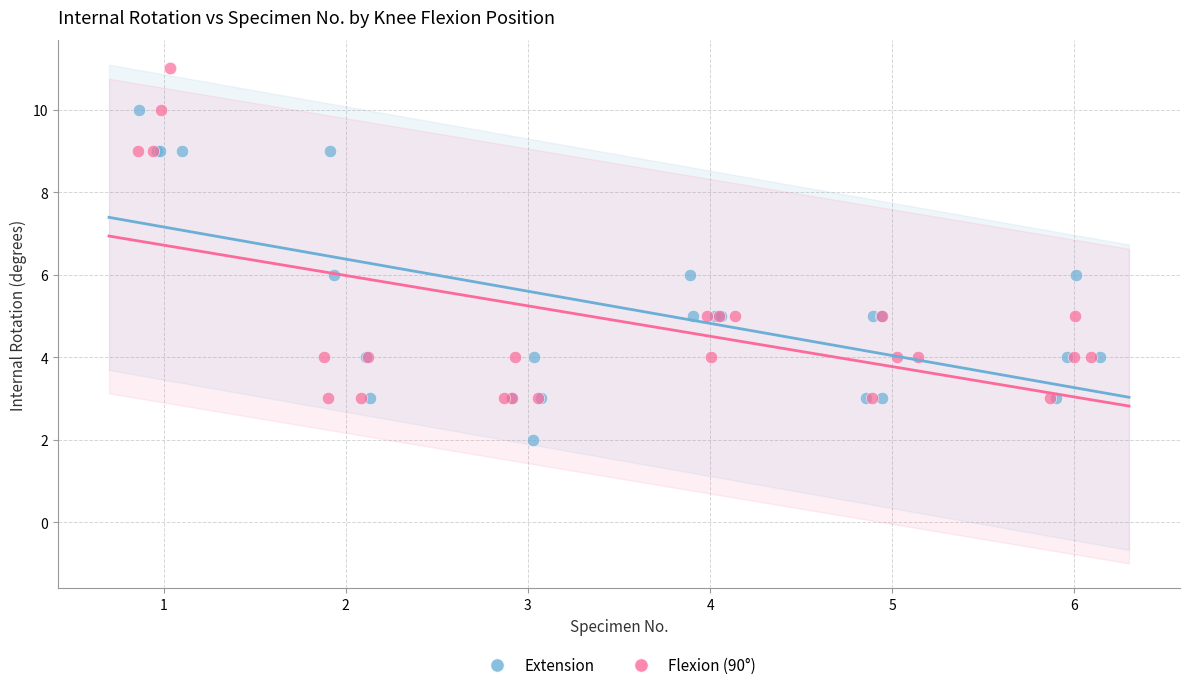

Which series contains the lowest Y value?

Extension